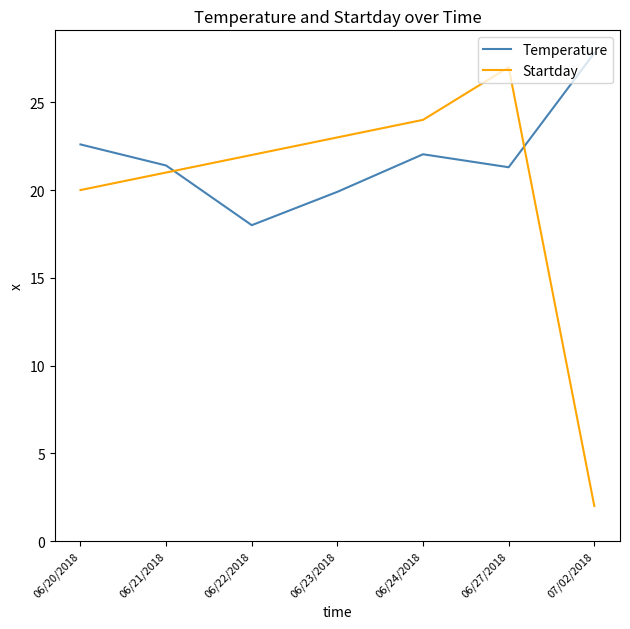

Which series has the largest total across all categories?

Temperature